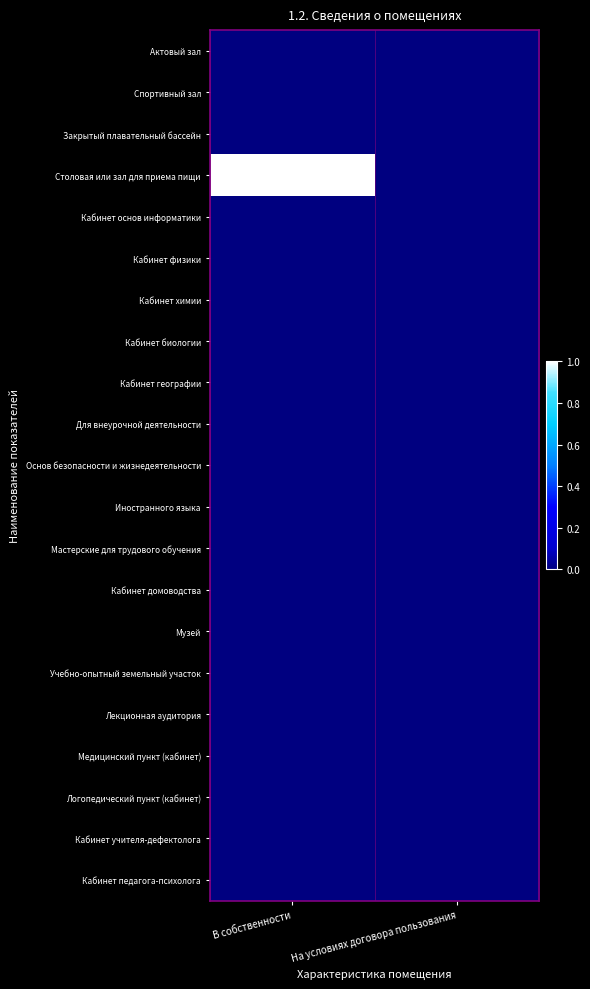

Which series has the widest spread of values?

Столовая или зал для приема пищи